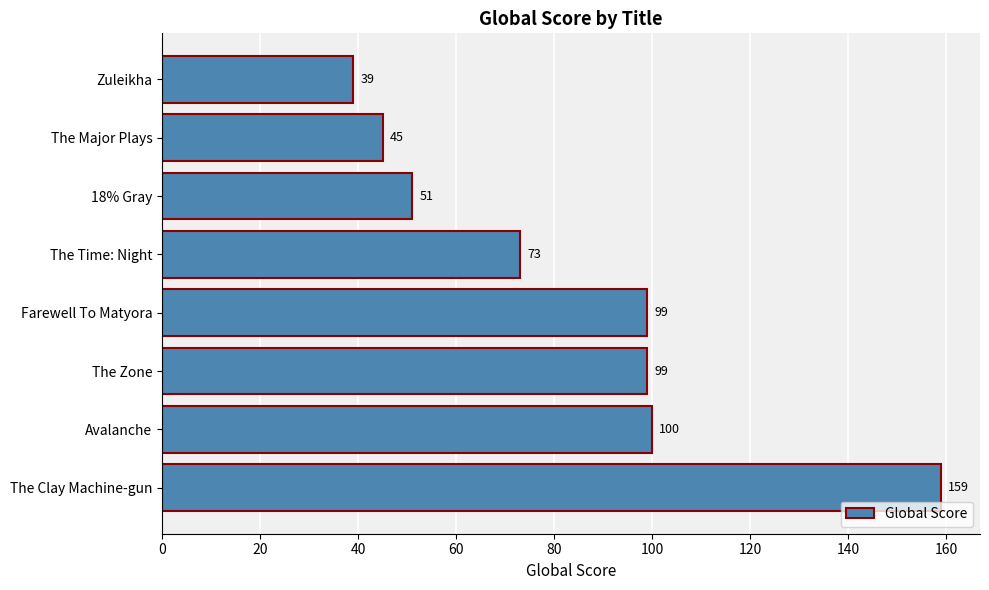

The chart shows a value of 99 at The Zone. True or false?

True